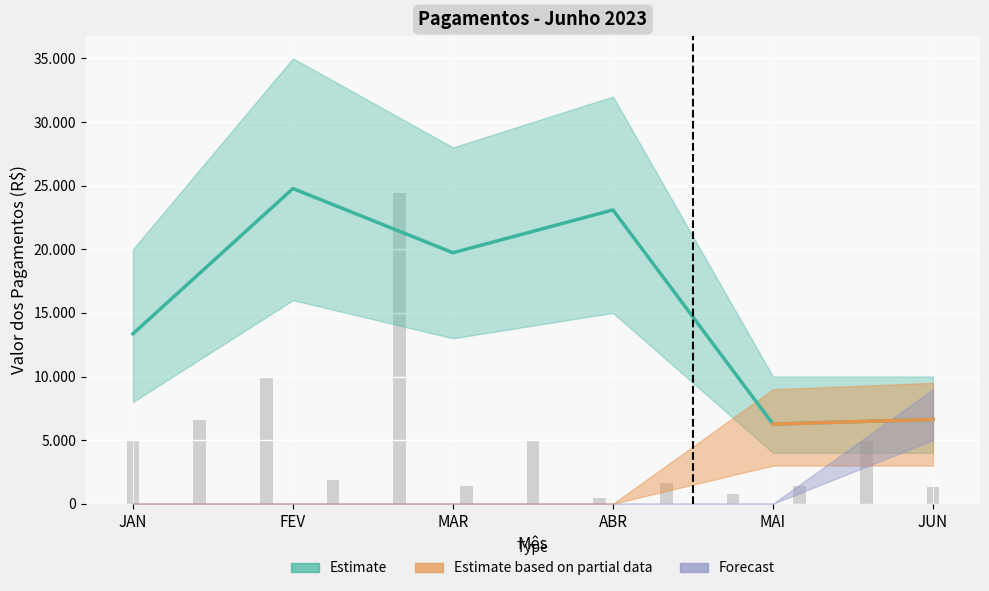

Does the chart contain stacked bars?

No